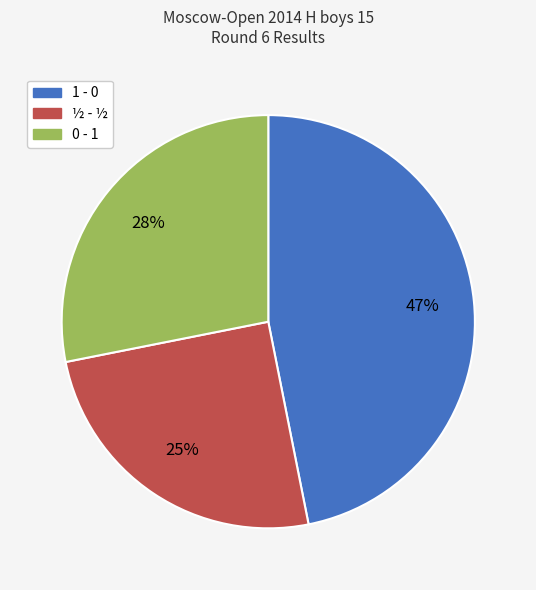

True or false: 1 - 0 accounts for 34% of the total.

False